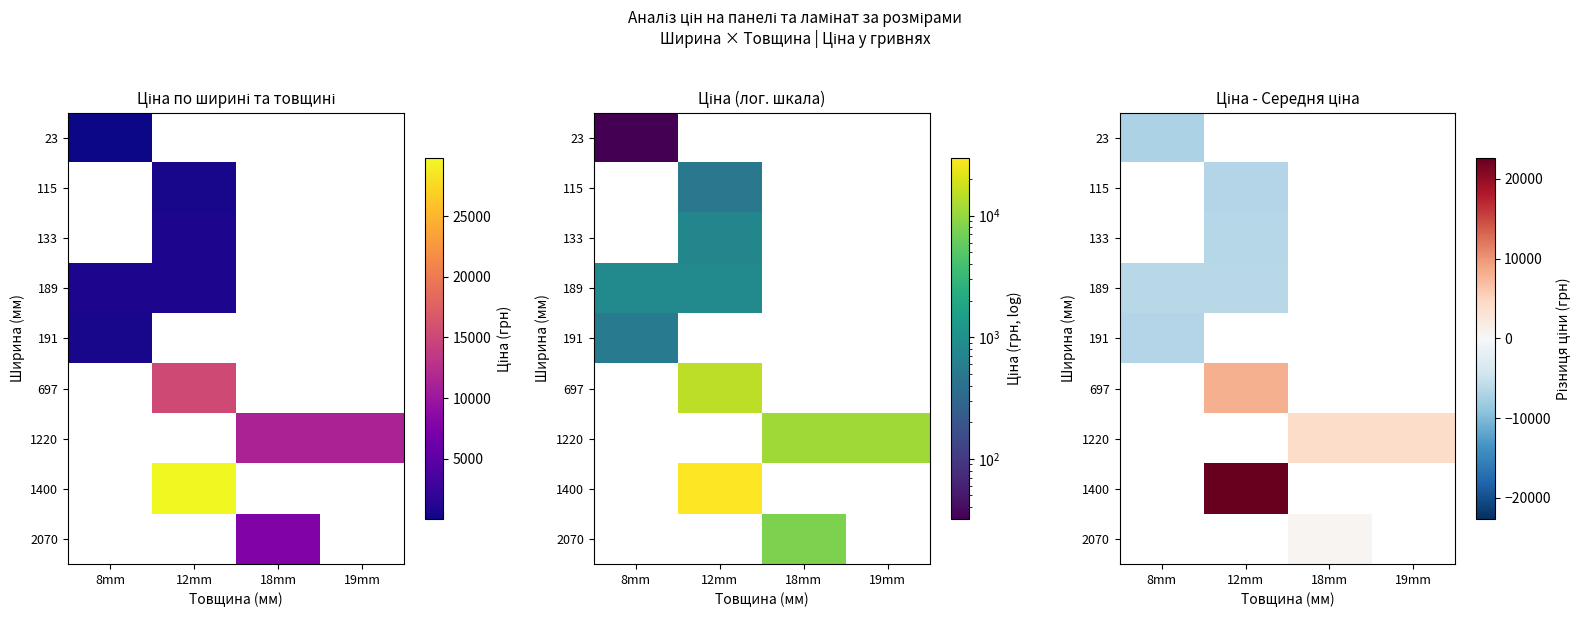

Count the number of data series in this chart.

9